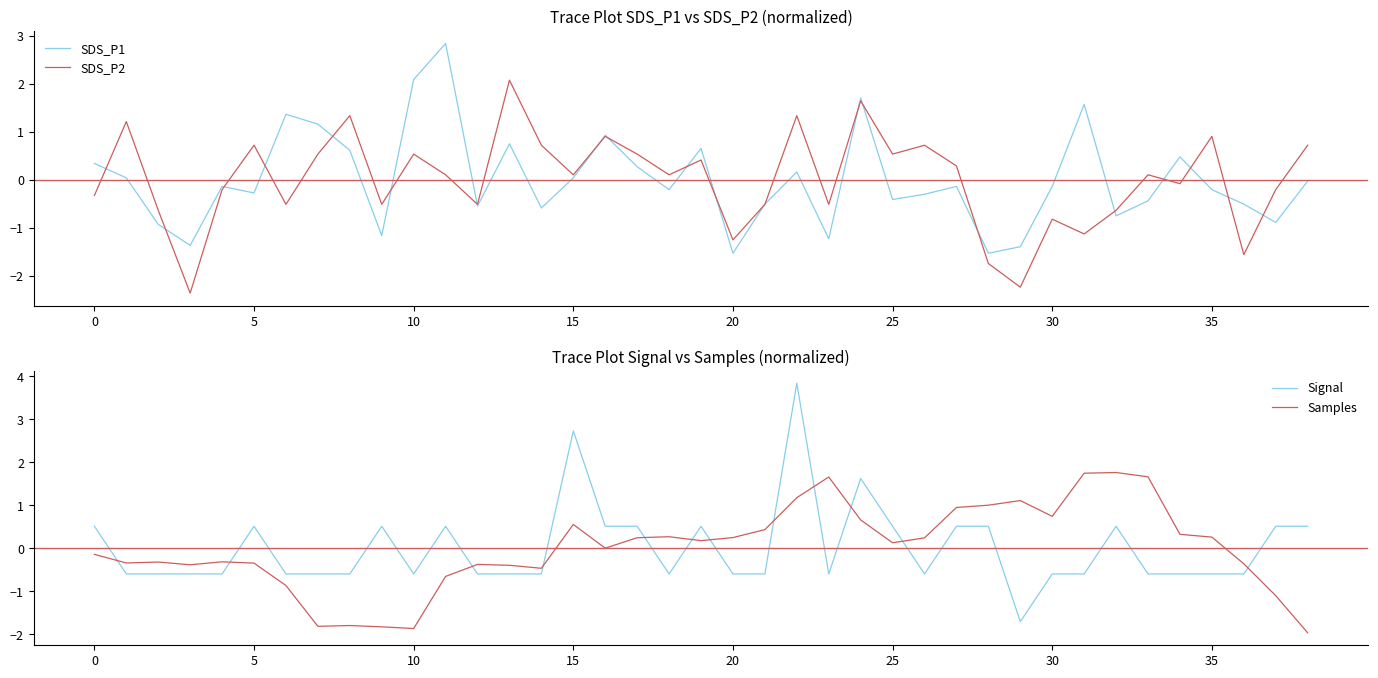

True or false: Samples and Signal cross at least once.

True